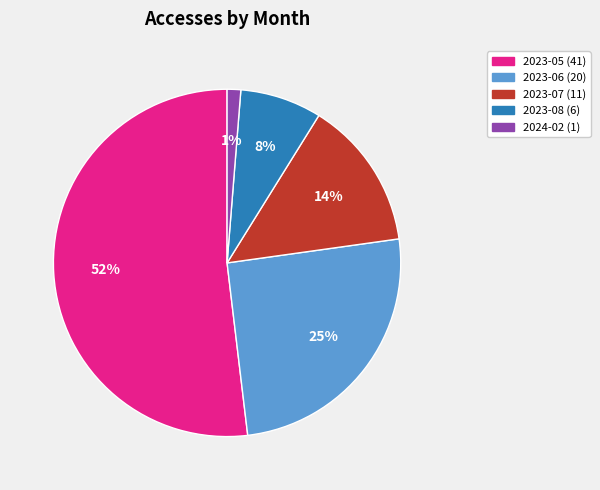

To the nearest percent, what is the difference between the 2023-06 and 2023-05 slice percentages?

27%